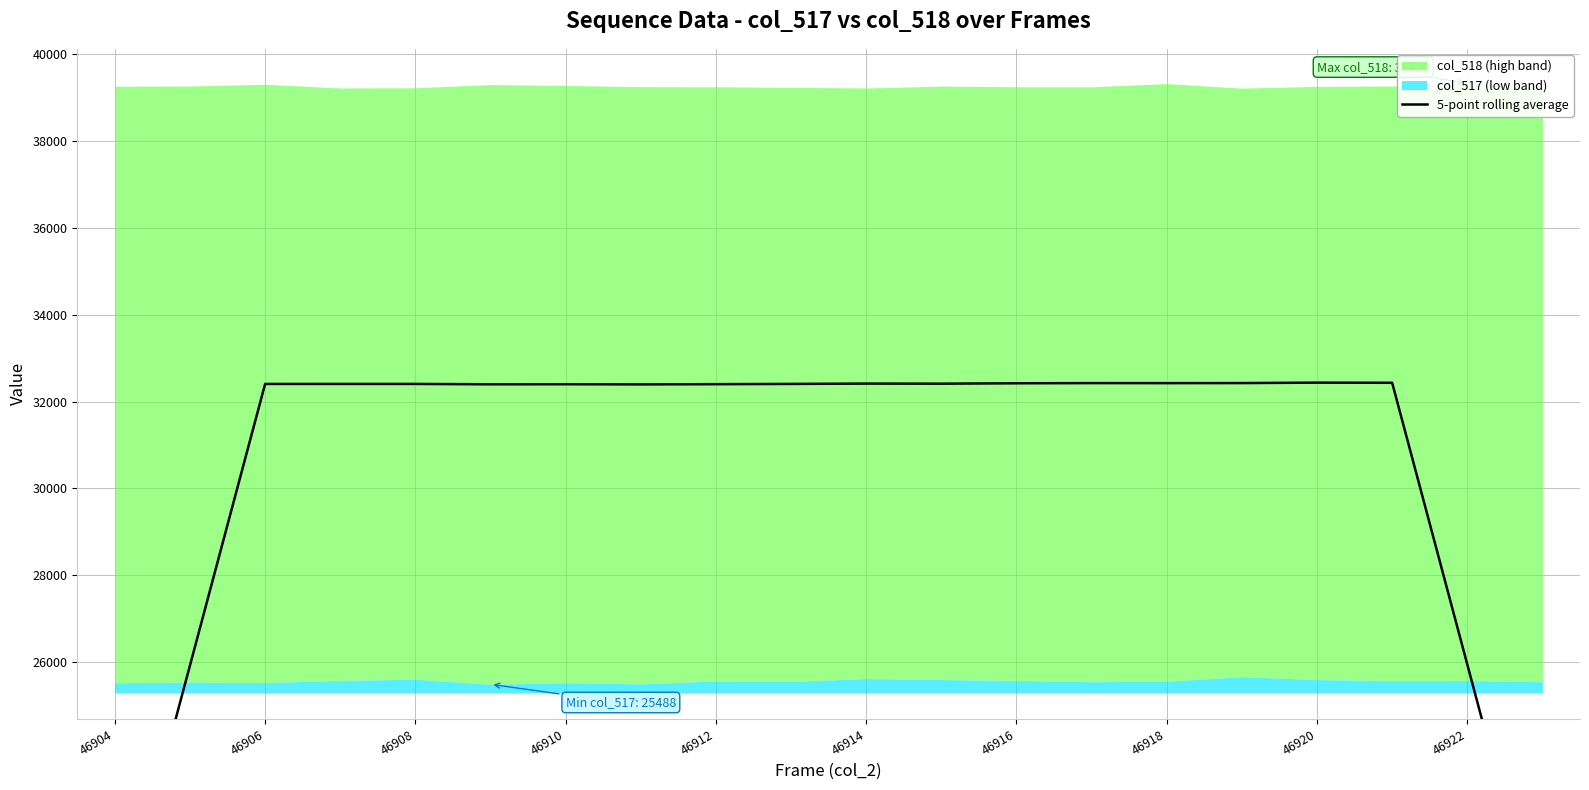

What is the difference between the values at 46906 and 46912?

5.3